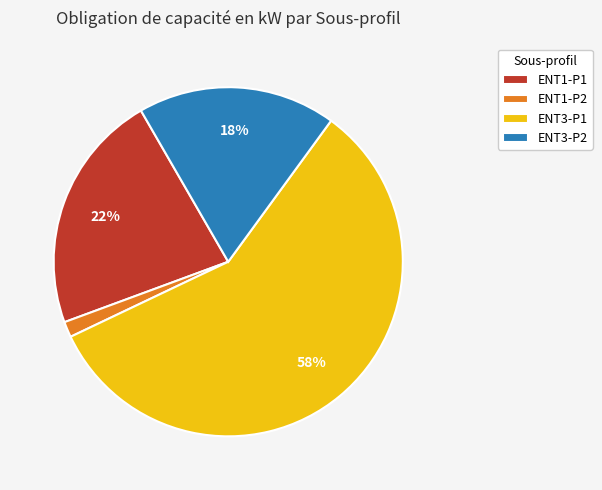

To the nearest percent, what portion does ENT3-P2 represent?

18%